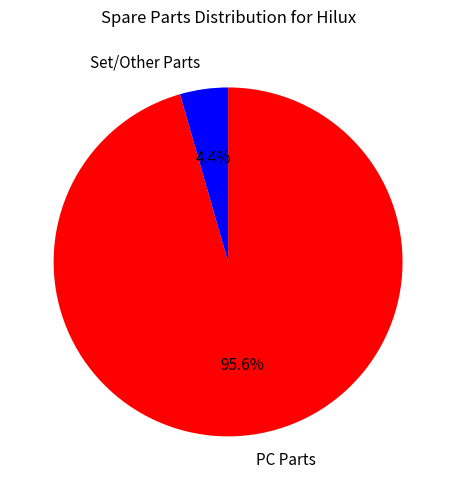

Rank the categories by value from highest to lowest.

PC Parts, Set/Other Parts